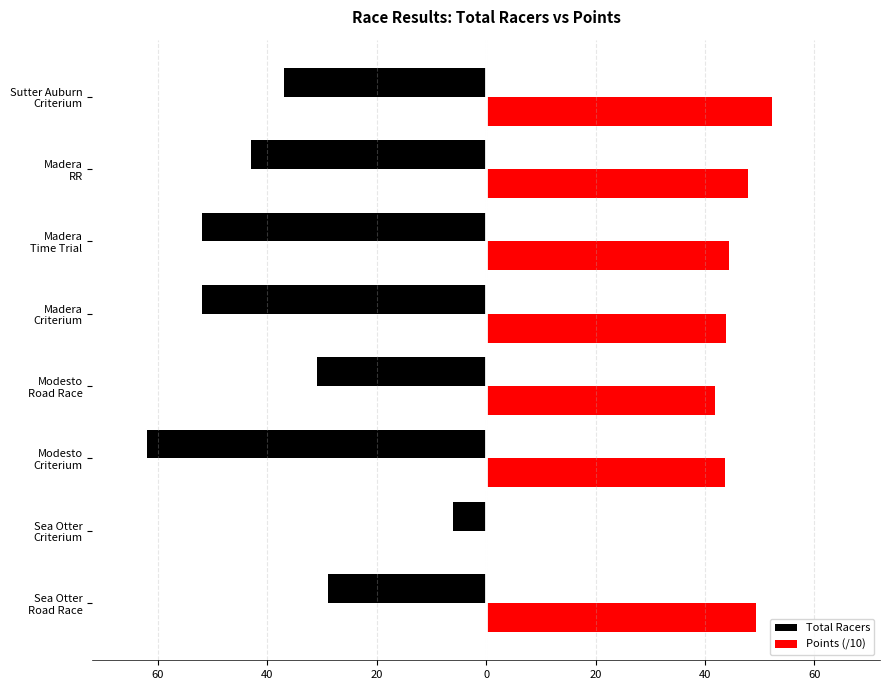

At how many categories does at least one series exceed 17?

7